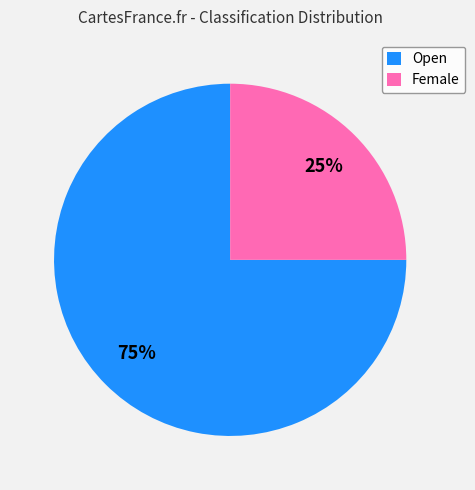

Which category accounts for the majority?

Open